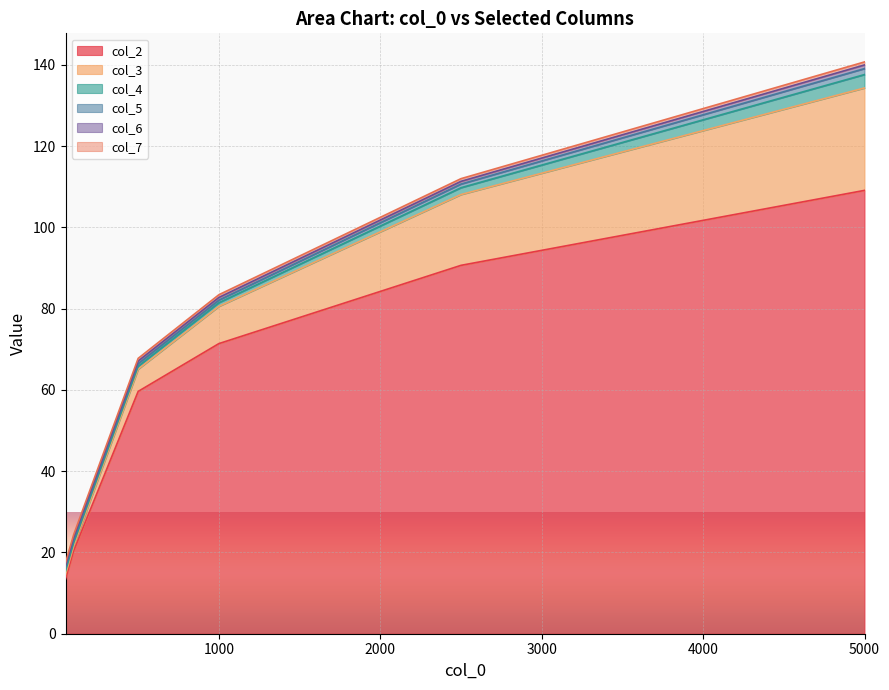

Does the chart display data point markers on the line(s)?

No